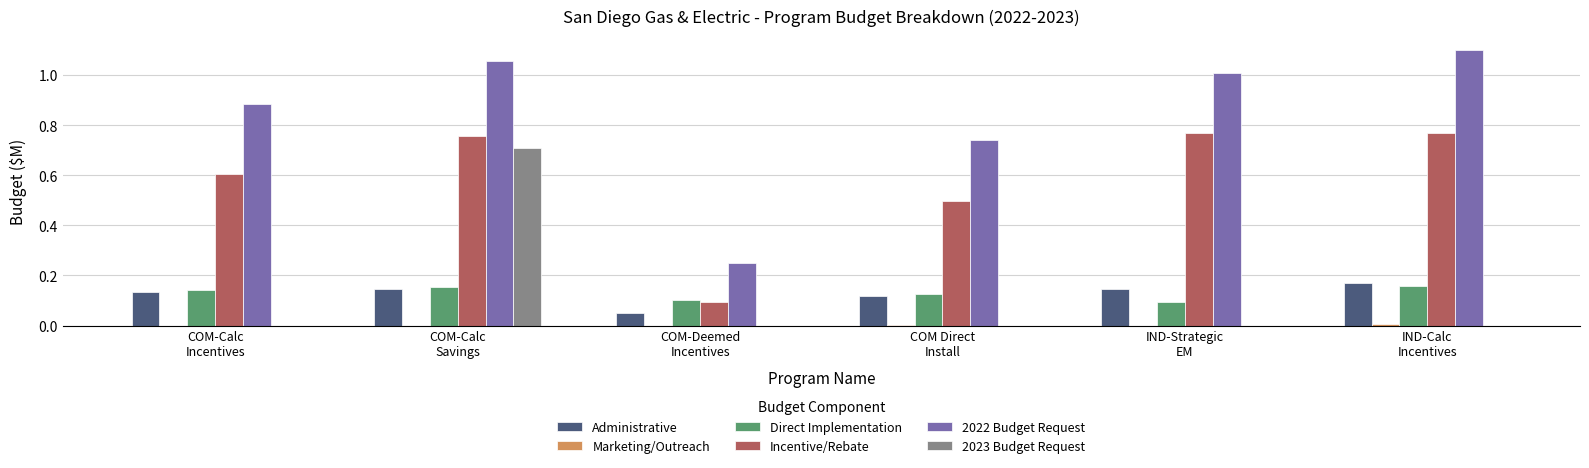

Which series has the largest total across all categories?

2022 Budget Request